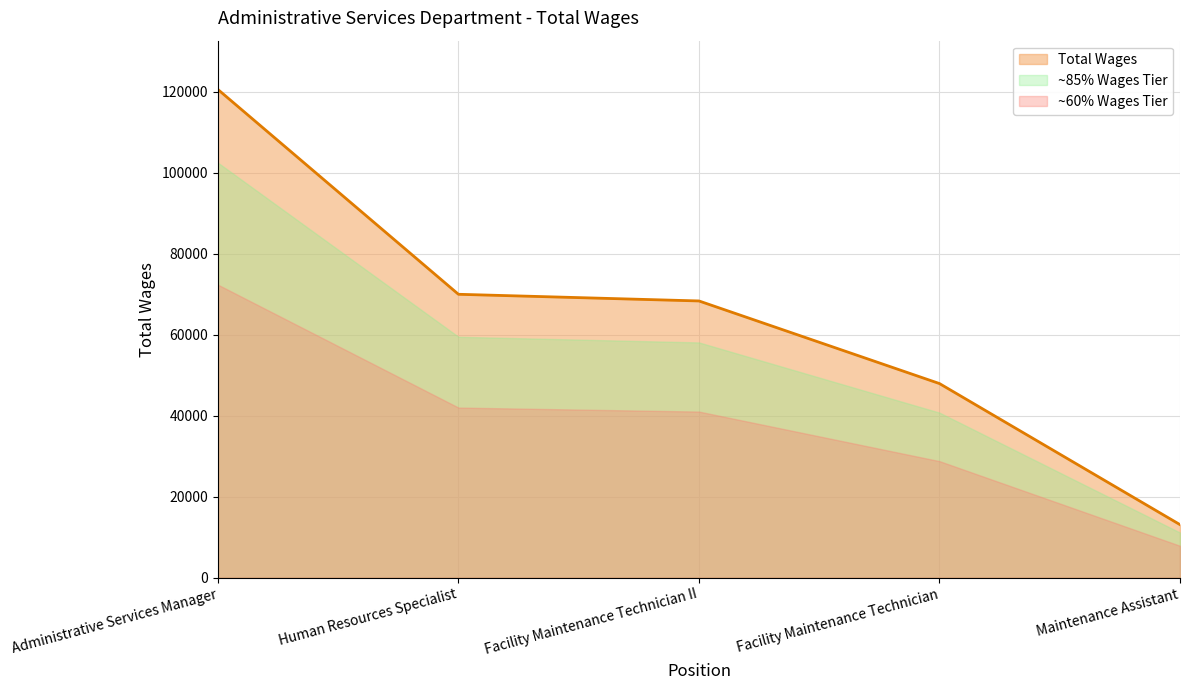

List the labels in order of value, smallest first.

Maintenance Assistant, Facility Maintenance Technician, Facility Maintenance Technician II, Human Resources Specialist, Administrative Services Manager